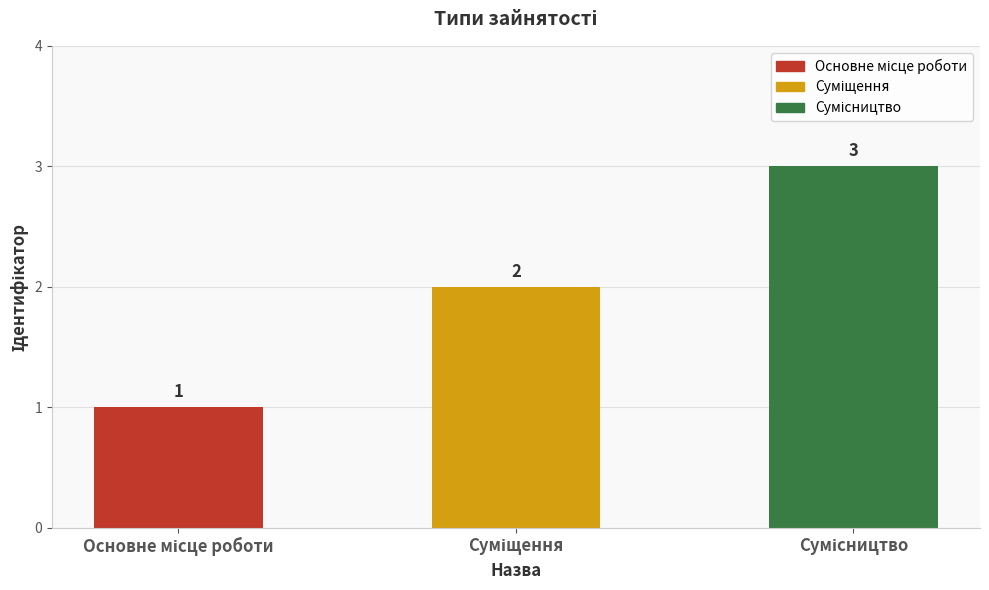

What is the value of the 1st bar from the left?

1